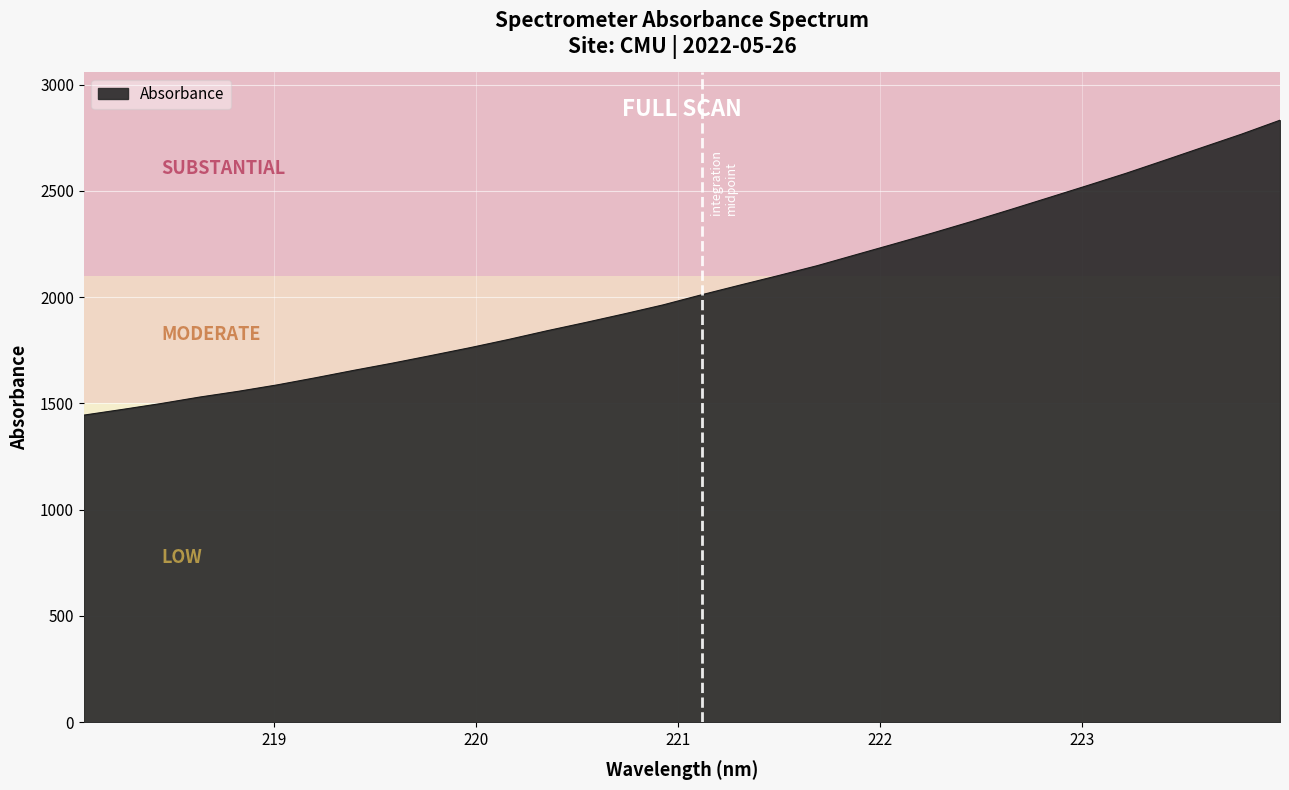

What is the difference between the maximum and minimum values?

1387.9